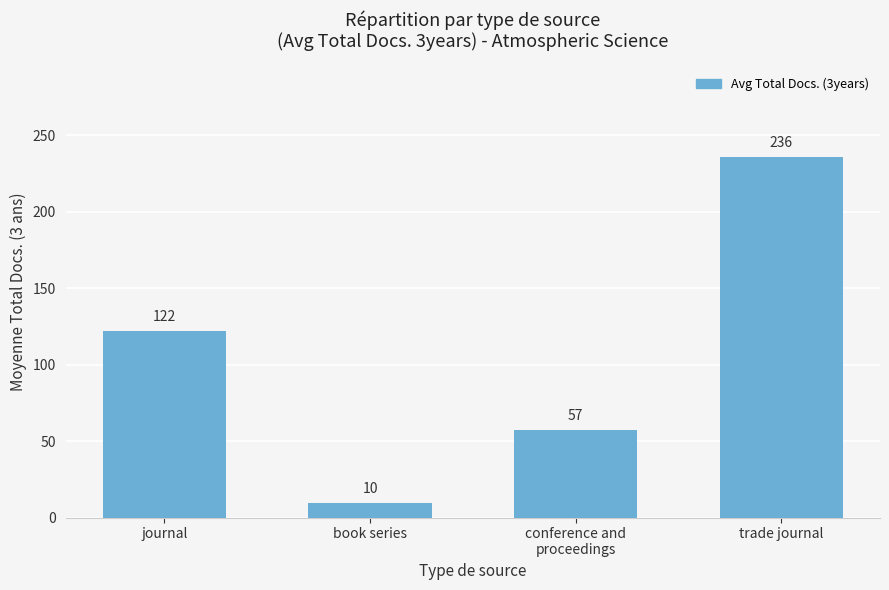

What is the minimum value shown in the chart?

9.5